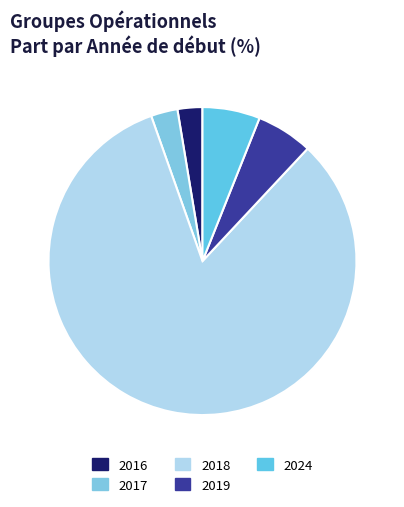

Is the sum of 2024 and 2019 greater than half?

No